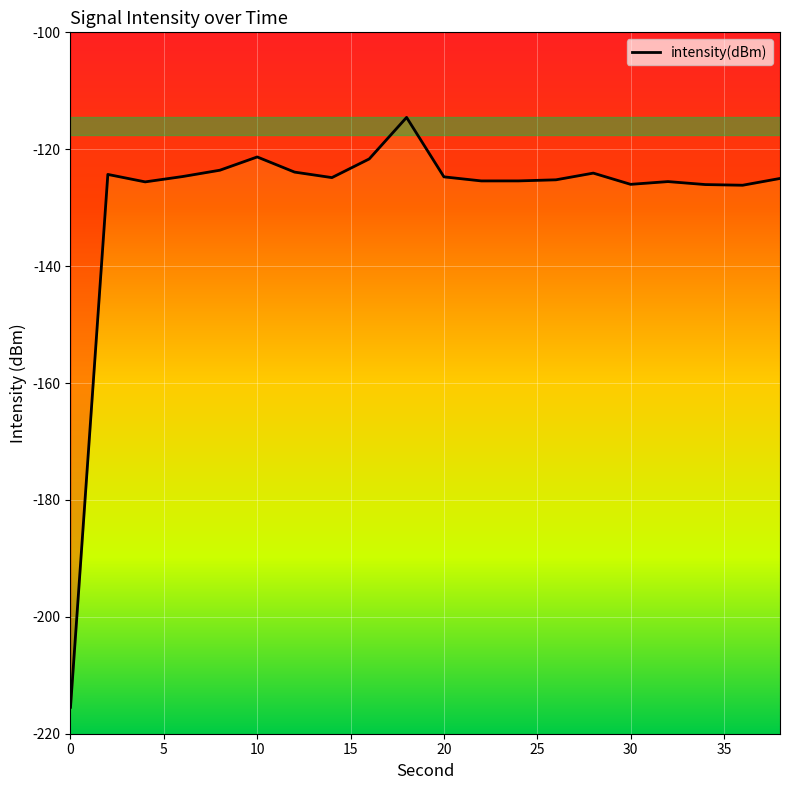

What is the difference between the maximum and minimum values?

100.9